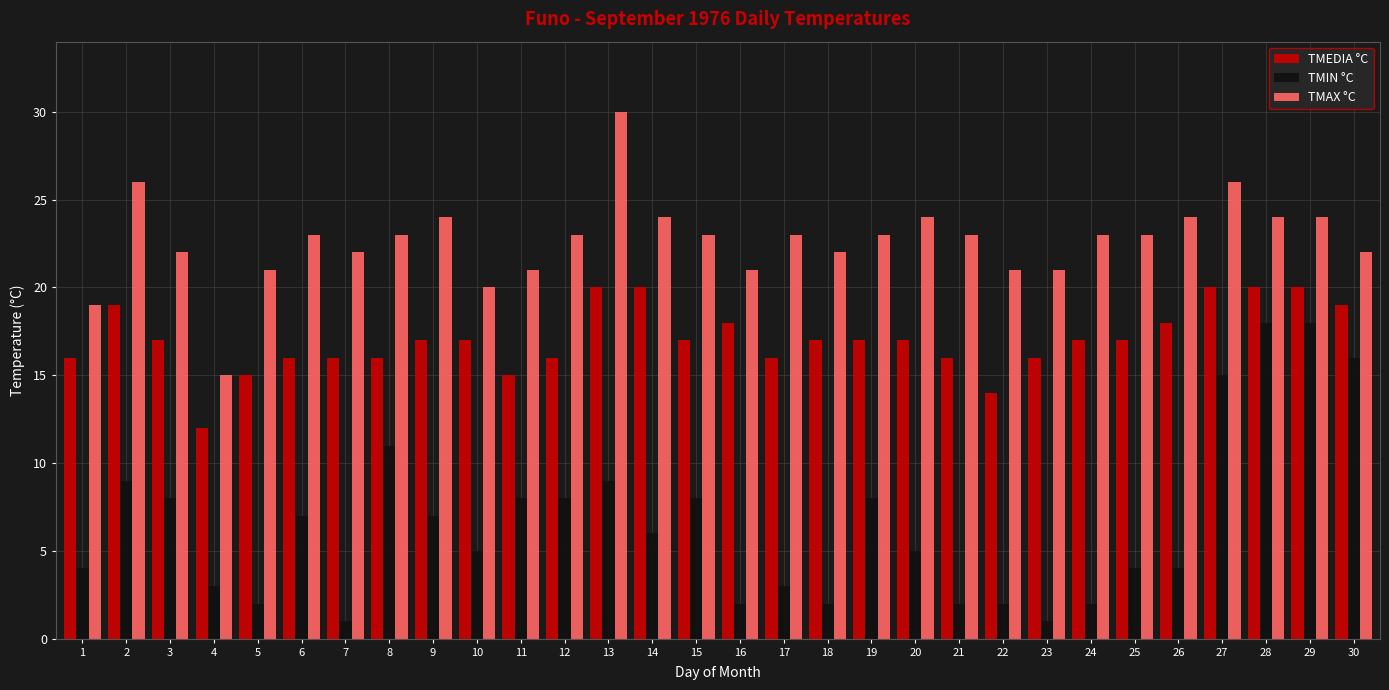

What is the spread (max minus min) of values at 11?

13